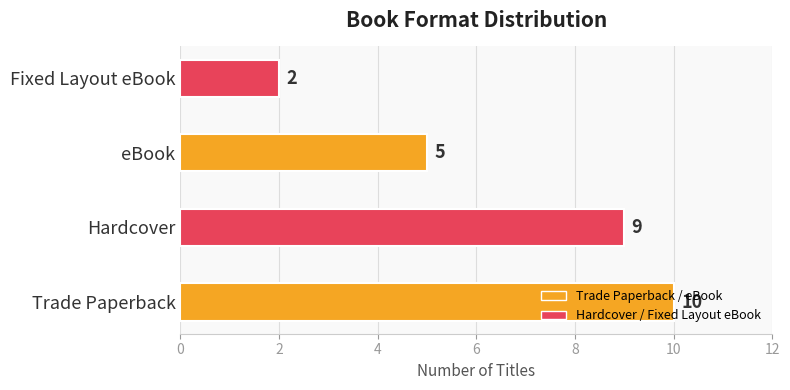

The chart shows a value of 10 at Trade Paperback. True or false?

True